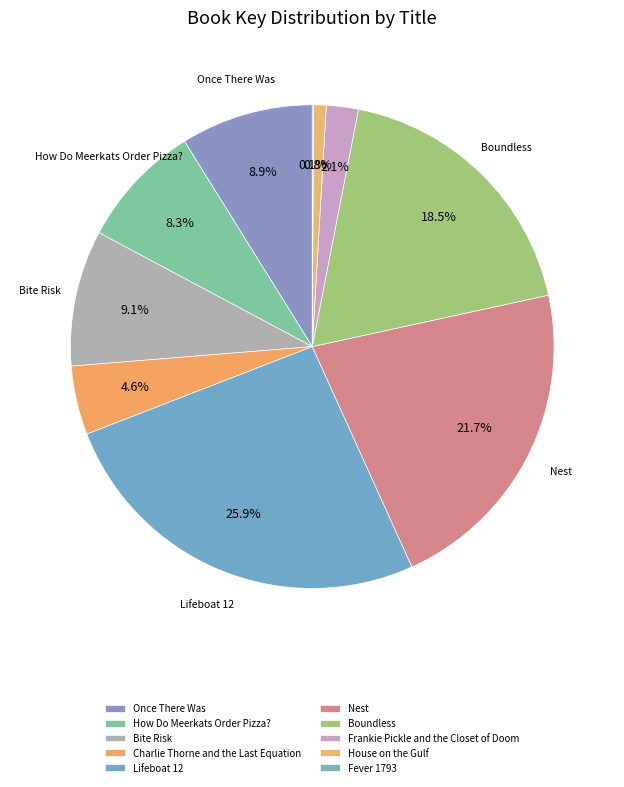

Which slice is the largest?

Lifeboat 12